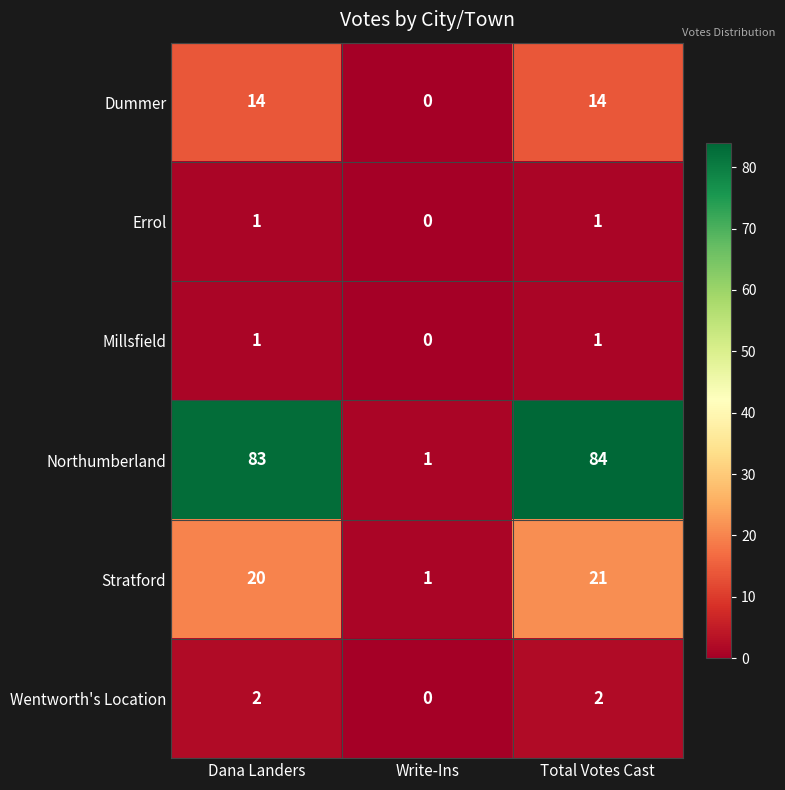

The Stratford series shows 21 at Total Votes Cast. True or false?

True